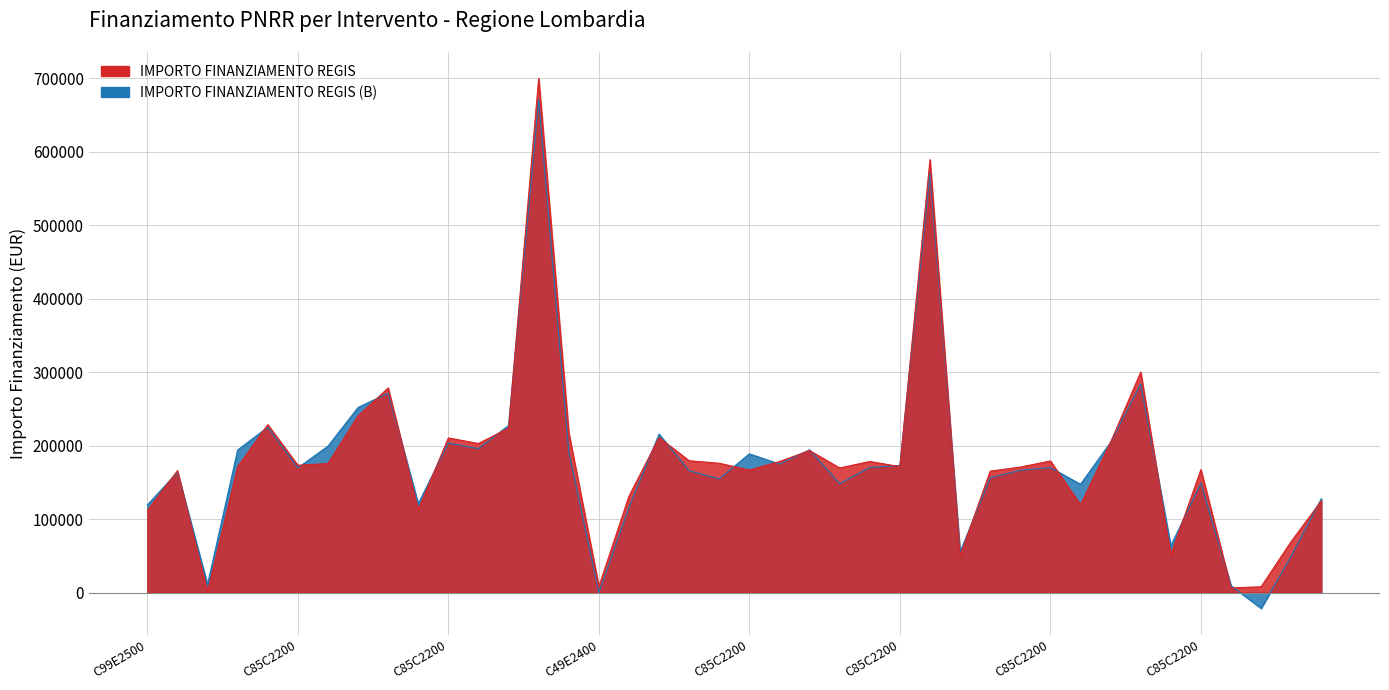

What is the sum of the values at C85C22002870008 and C49E24000140004?

186268.9